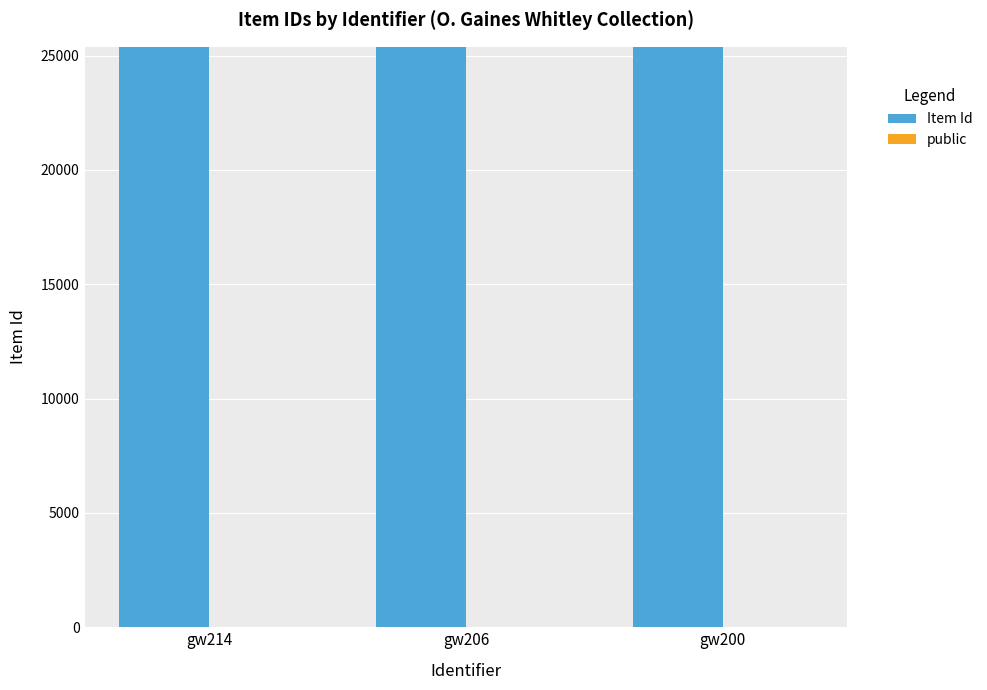

Where does the Item Id series first go above 25366?

gw214